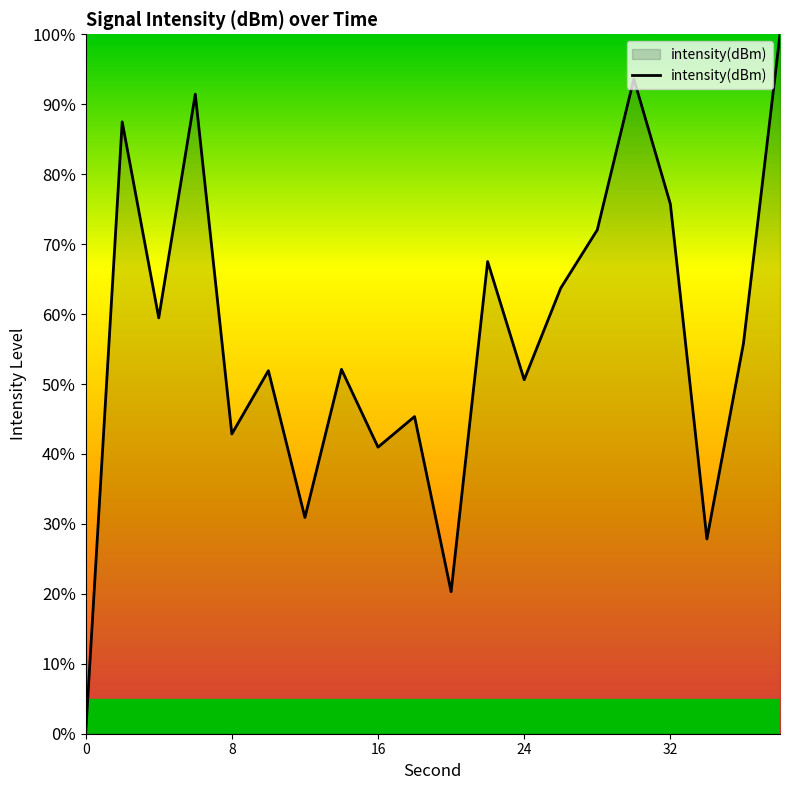

True or false: there are more than 0 points higher than both neighbors.

True